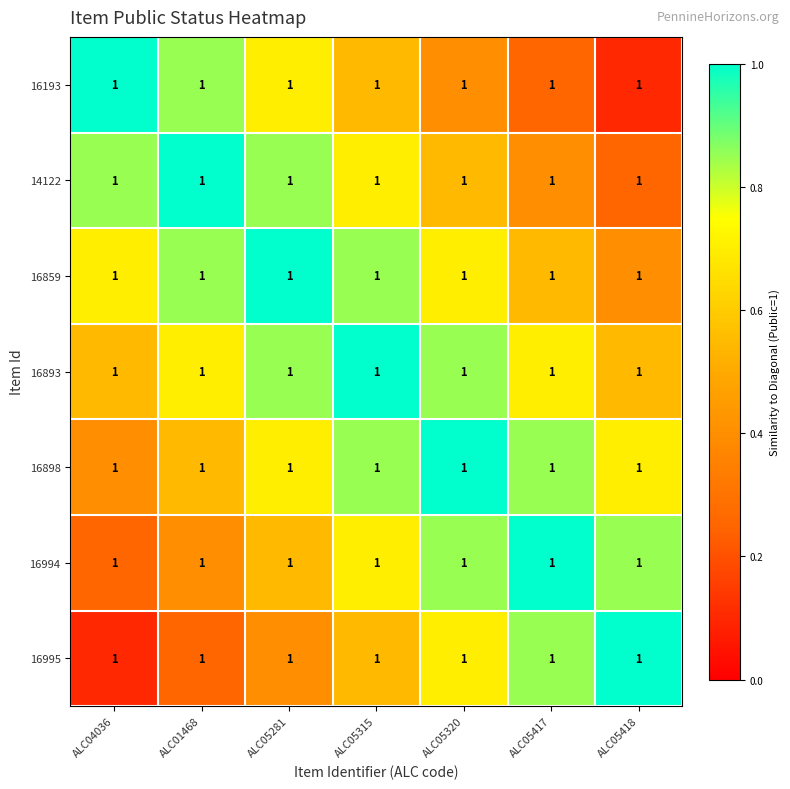

What is the average value of the 16859 series?

0.7